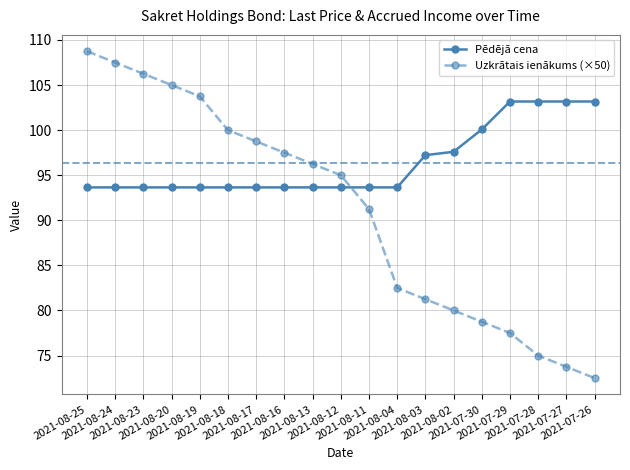

What value does the Uzkrātais ienākums (×50) series have at 2021-07-28?

75.0